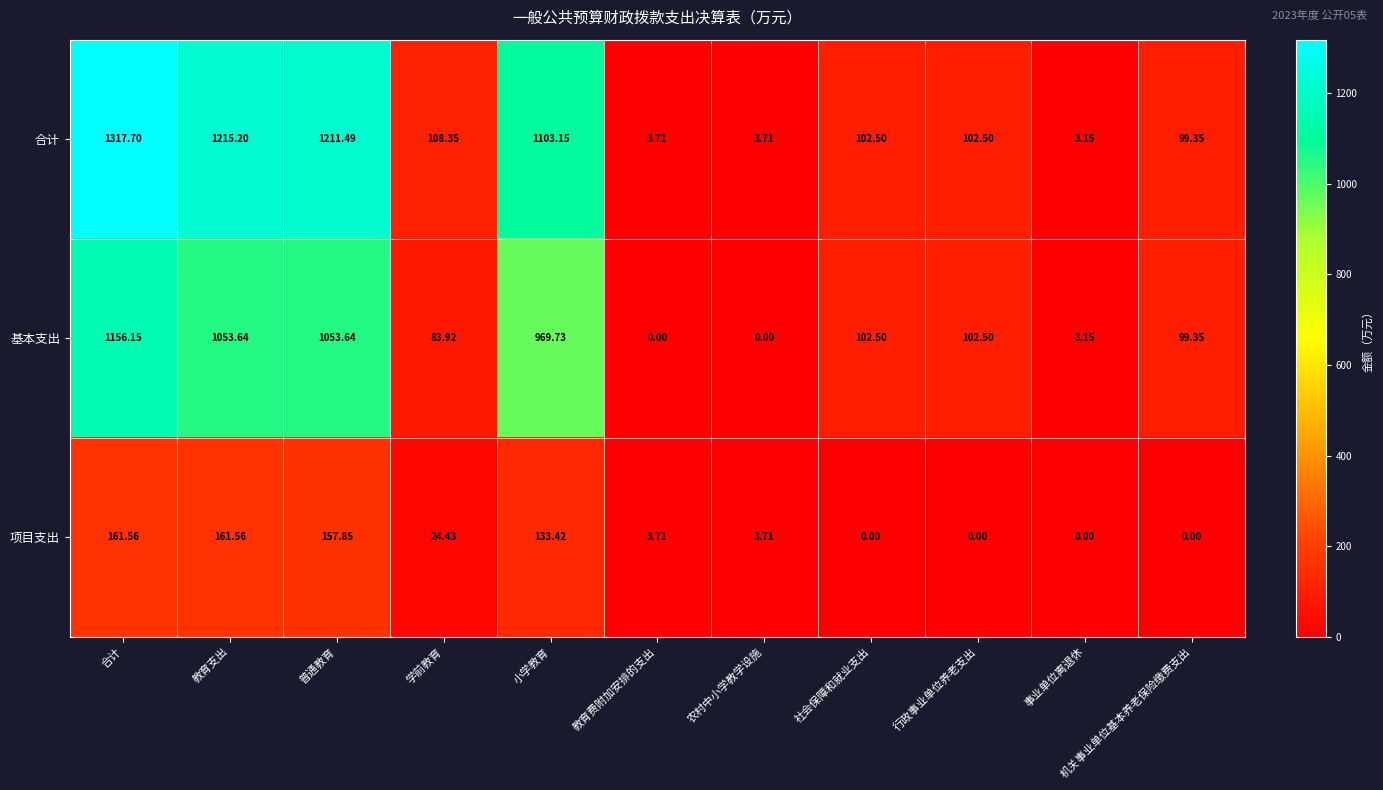

Is the value of 合计 at 行政事业单位养老支出 greater than the value of 基本支出 at 教育支出?

No